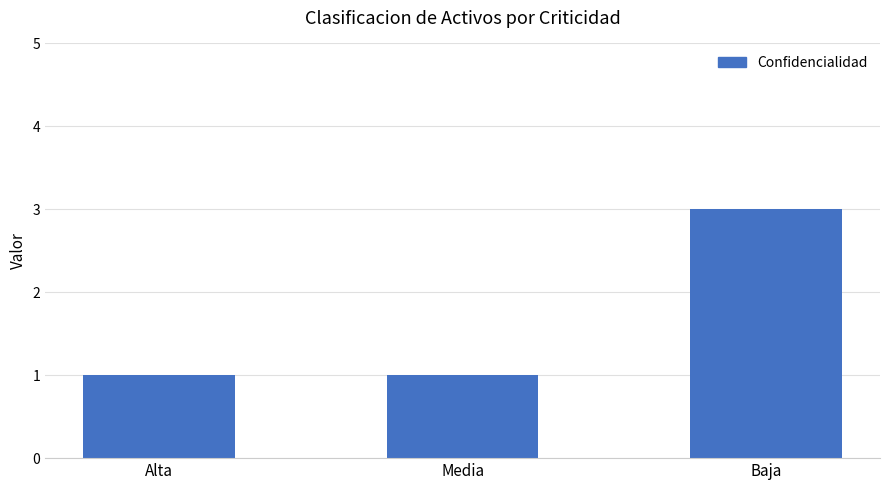

At which category does the chart reach its peak across all series?

Baja